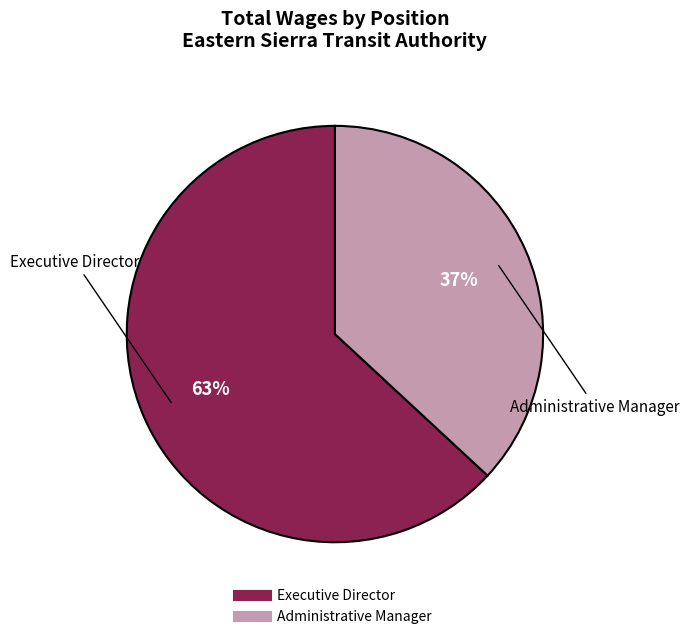

The Executive Director slice represents 48% of the pie. True or false?

False